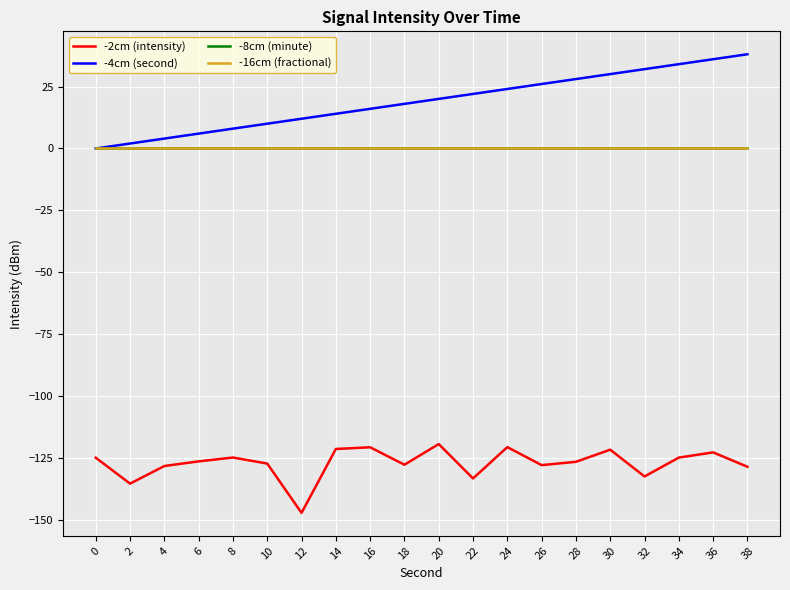

At how many categories does at least one series exceed 32?

3